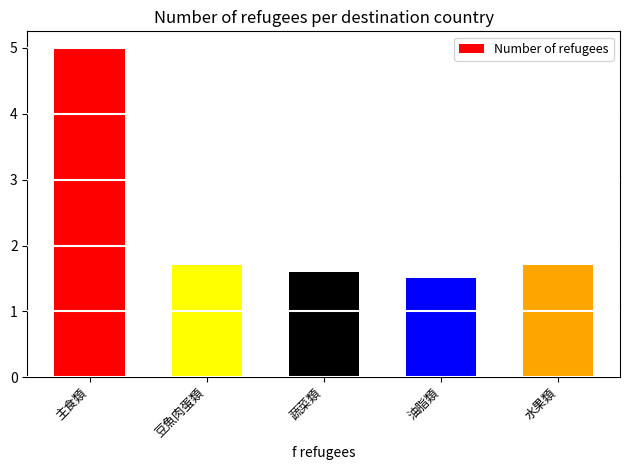

Approximately how many times larger is the value at 豆魚肉蛋類 compared to 水果類?

1.0